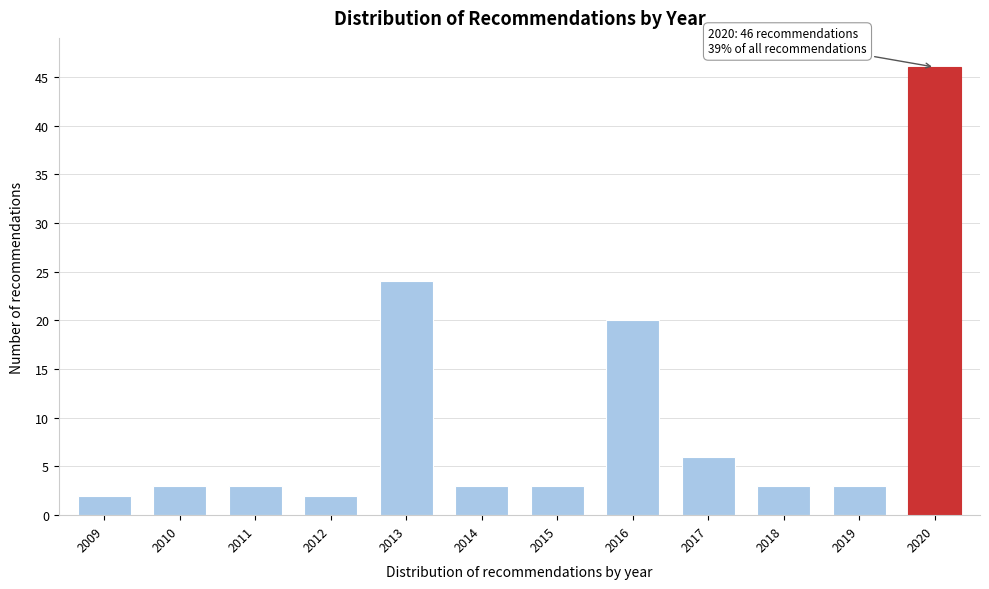

Reading left to right, transcribe all the data shown in this chart.

2009=2	2010=3	2011=3	2012=2	2013=24	2014=3	2015=3	2016=20	2017=6	2018=3	2019=3	2020=46